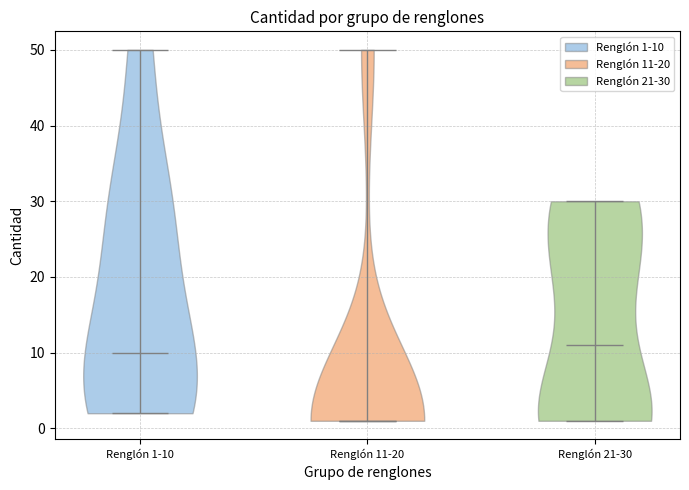

Which violin has the highest median line?

Renglón 21-30